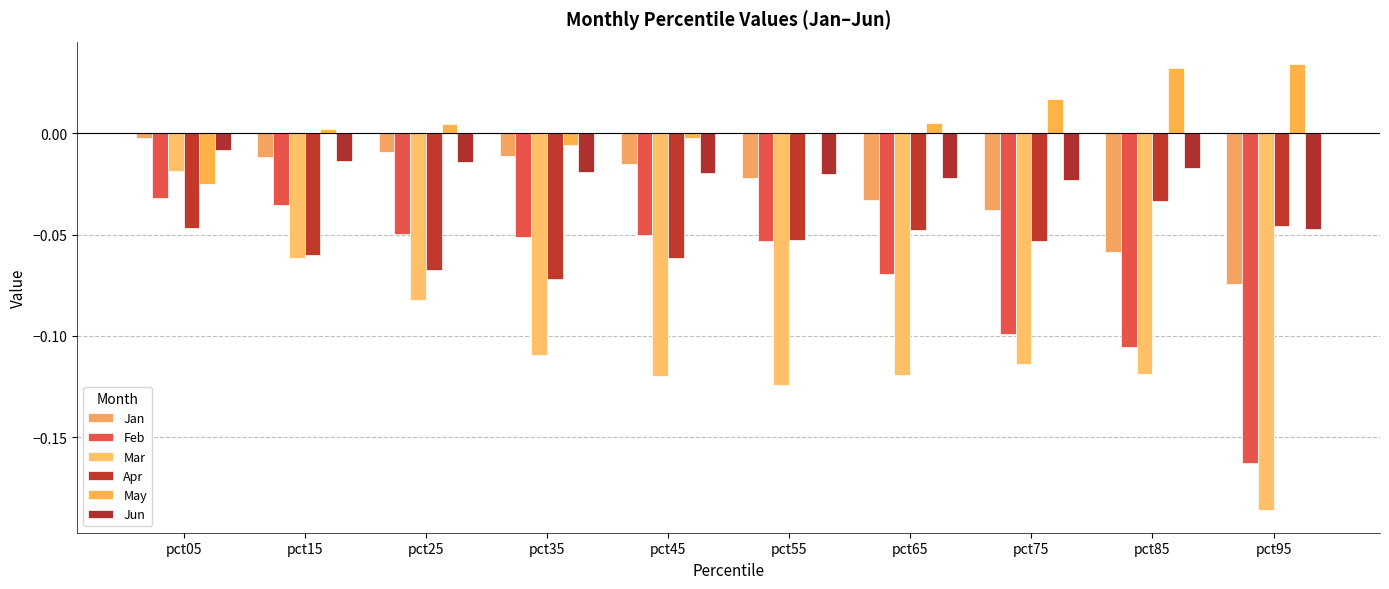

Rank the series at pct65 from highest to lowest value.

May, Jun, Jan, Apr, Feb, Mar